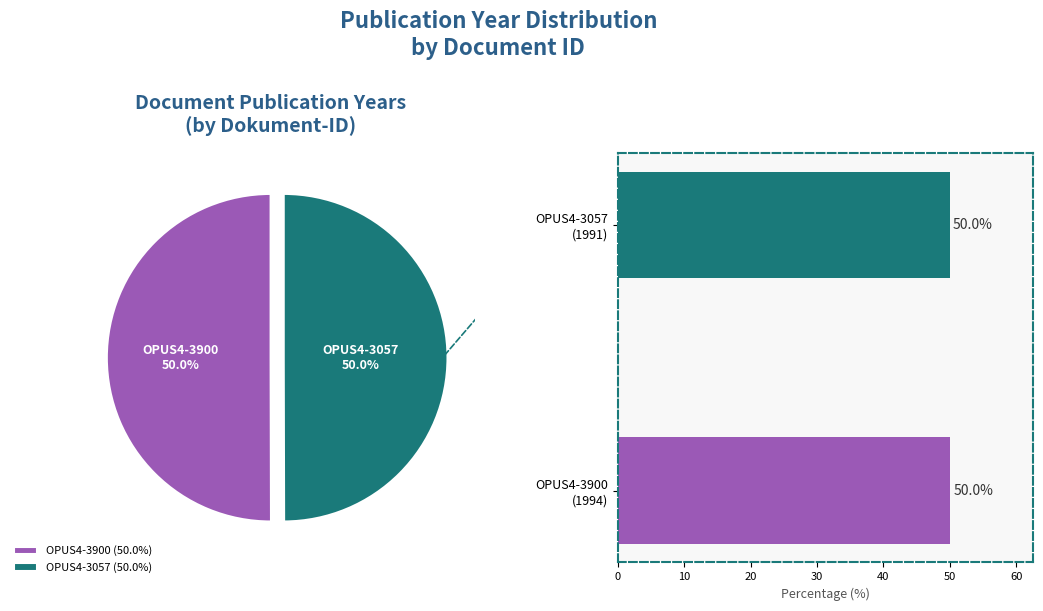

Combined, do OPUS4-3057 and OPUS4-3900 account for over 50%?

Yes